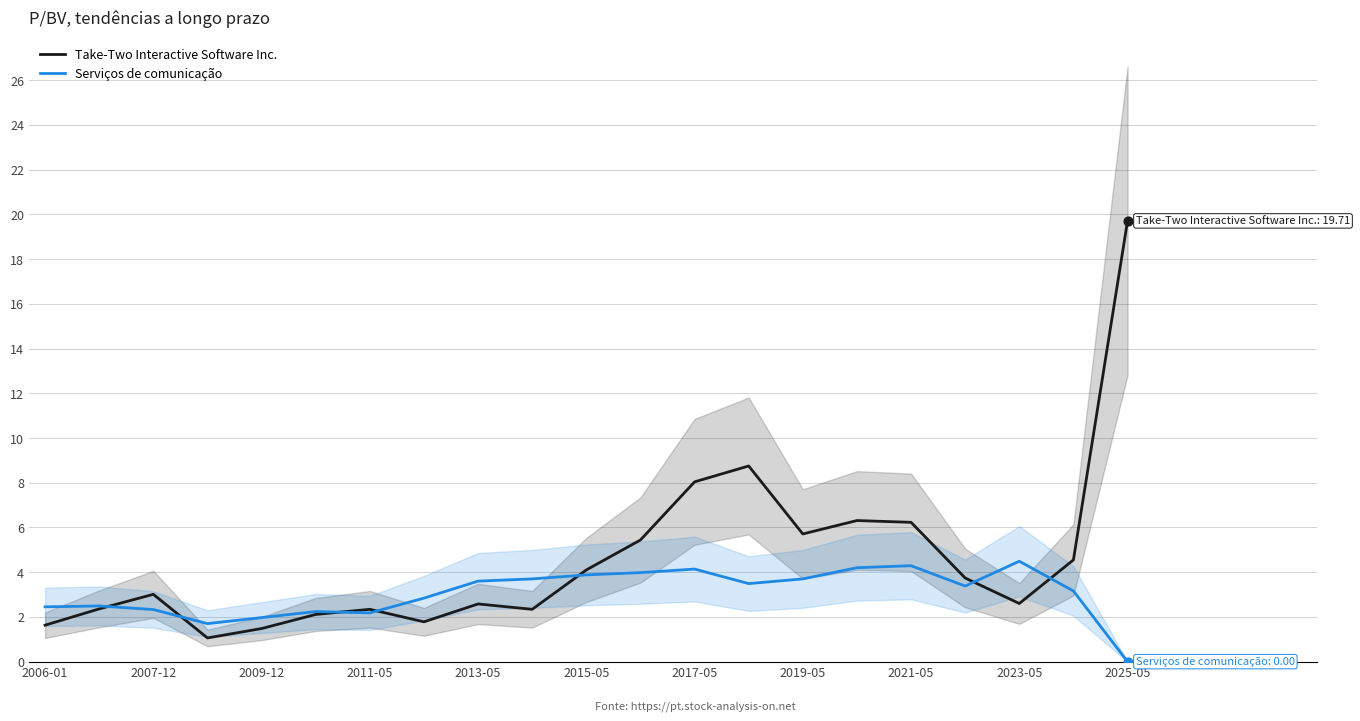

The Take-Two Interactive Software Inc. series shows 4.1 at 2015-05. True or false?

True